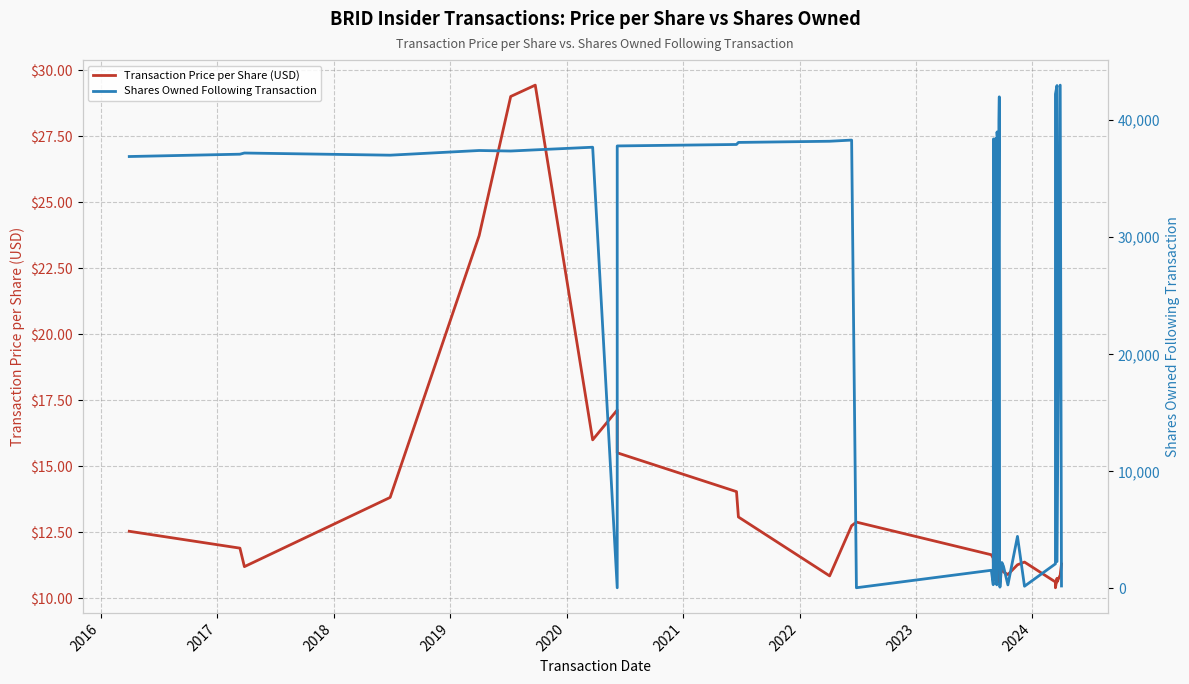

Rank the series by their maximum value, from lowest to highest.

Transaction Price per Share (USD), Shares Owned Following Transaction